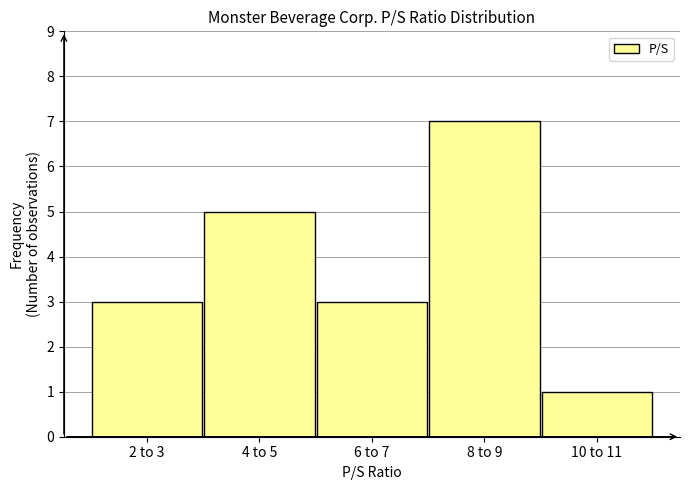

Reading right to left, extract all data points from this chart.

10 to 11=1	8 to 9=7	6 to 7=3	4 to 5=5	2 to 3=3